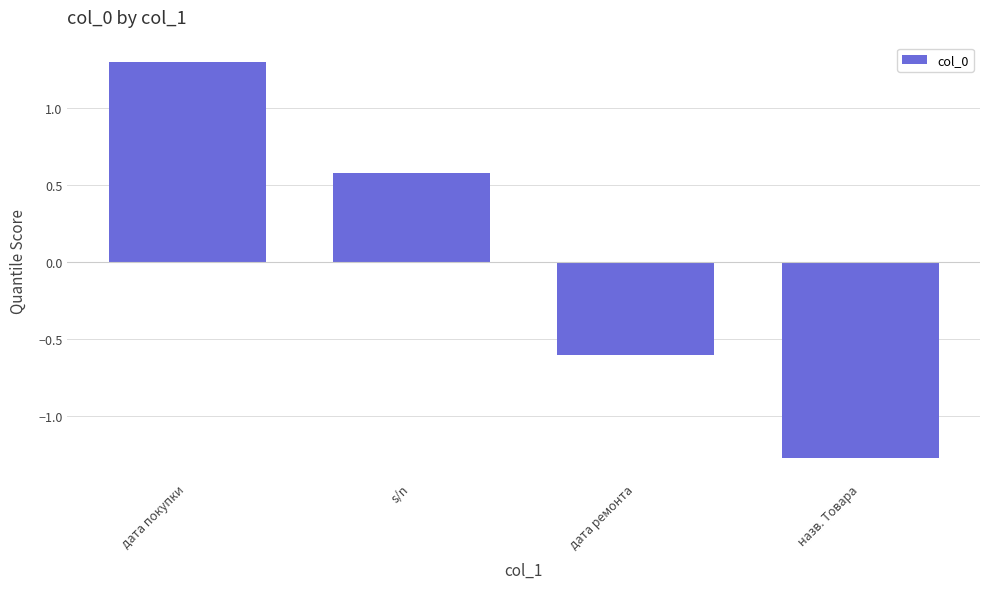

Which category has the highest value across all series?

дата покупки